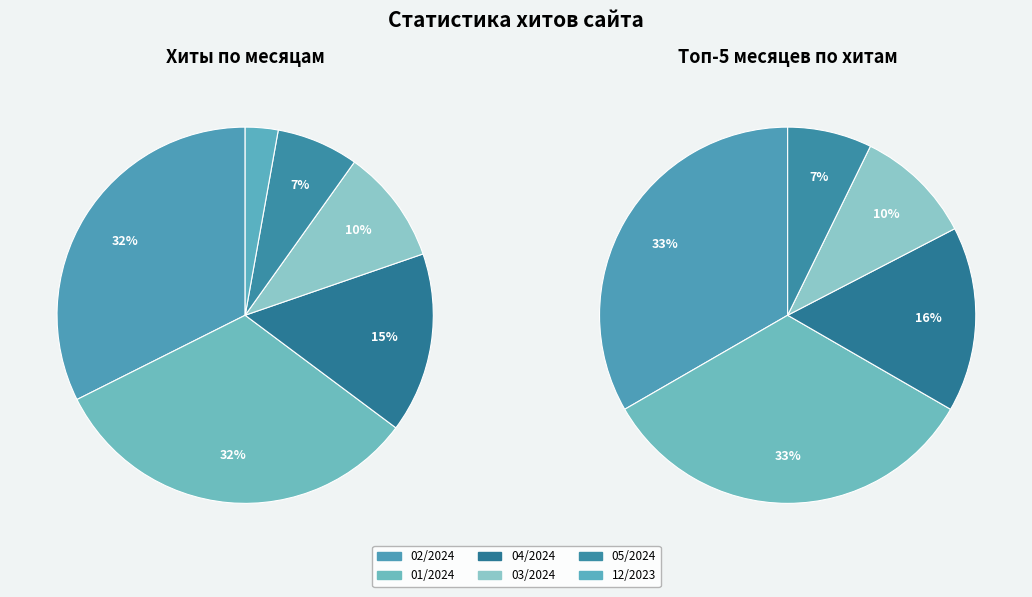

Does 2024-05-23 account for over 50% of the chart?

No